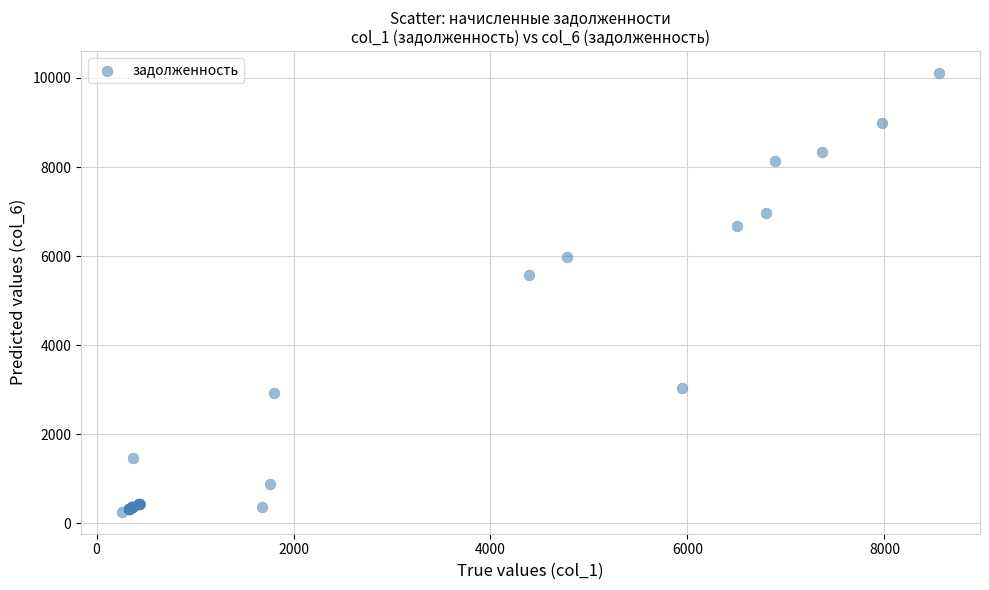

What Y value in the scatter plot is closest to 5186?

5583.4